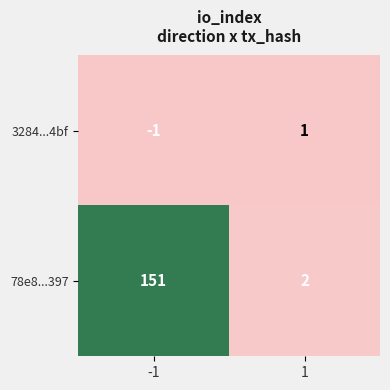

Which series has the largest range (max minus min)?

78e8...397